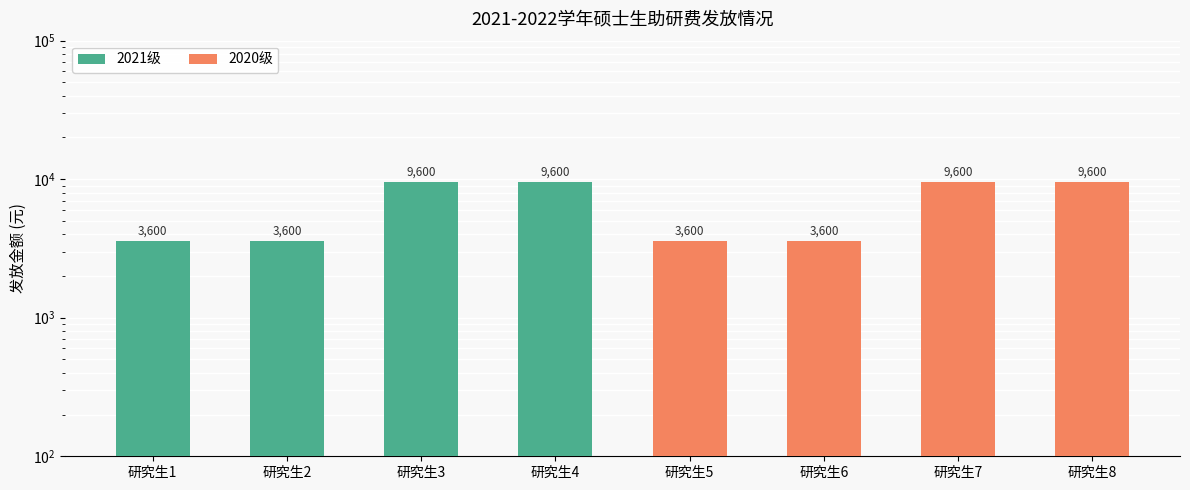

Rank the series by their maximum value, from highest to lowest.

2021级, 2020级